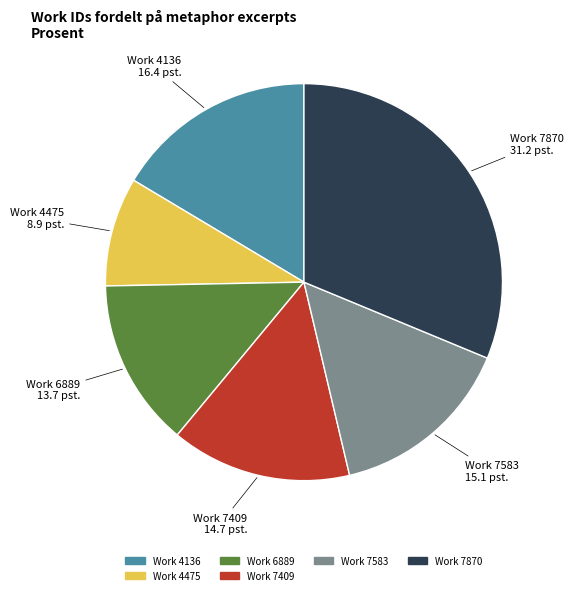

Is there any slice that represents more than half of the pie?

No